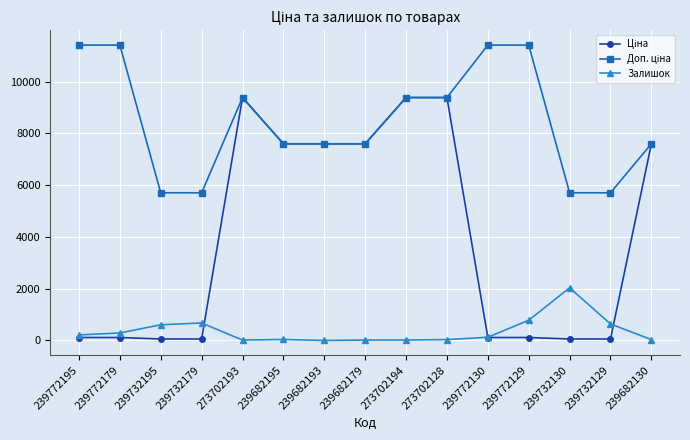

At how many categories does at least one series exceed 3212?

15